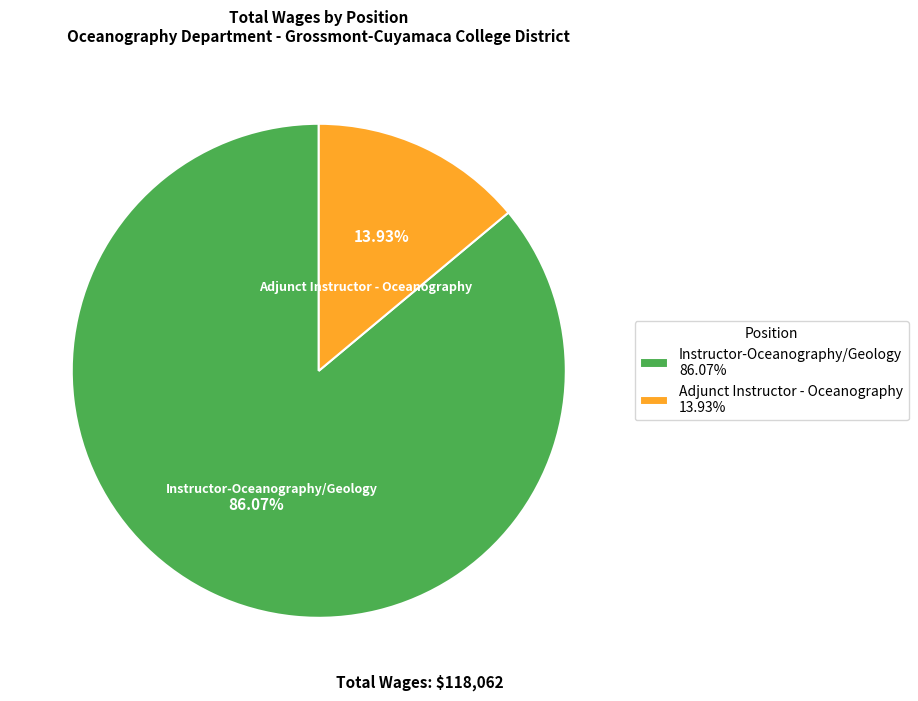

Which slice is the smallest?

Adjunct Instructor - Oceanography